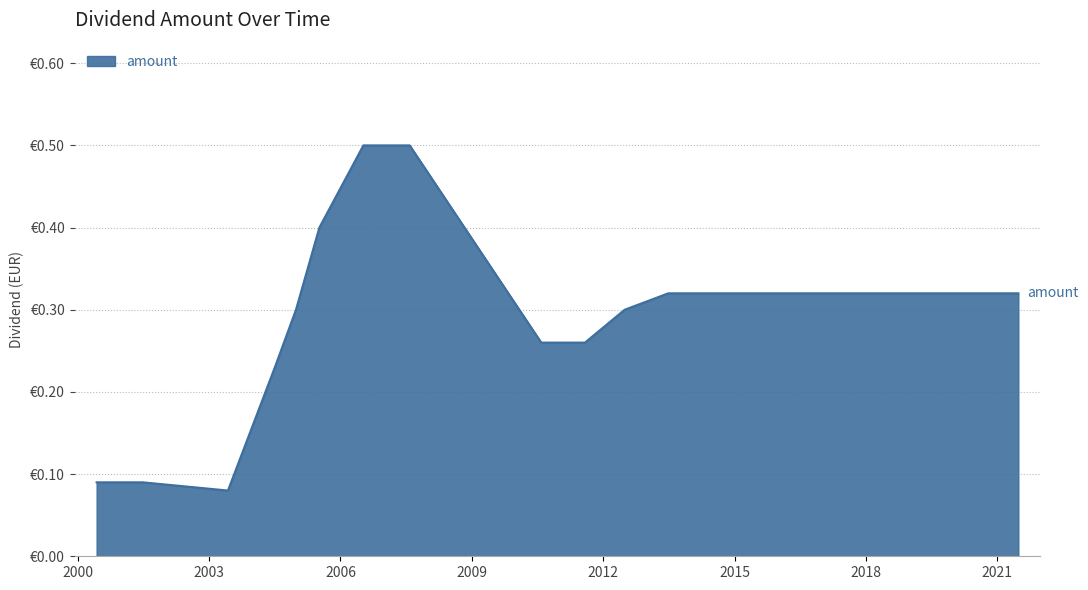

Does the chart have visible grid lines?

Yes